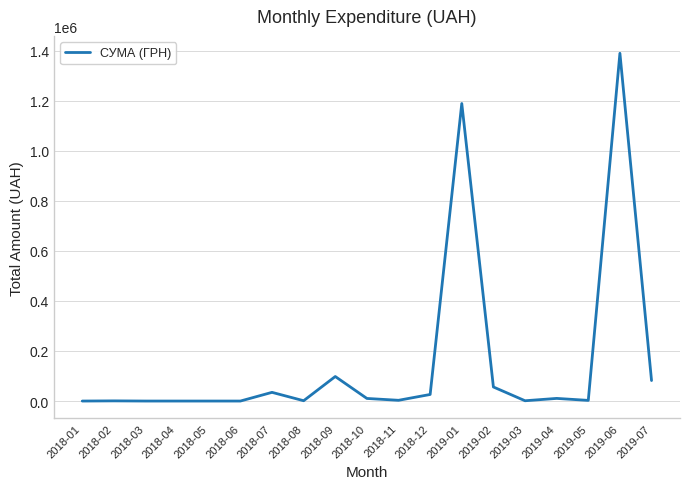

At which label is the value closest to 694461?

2019-01